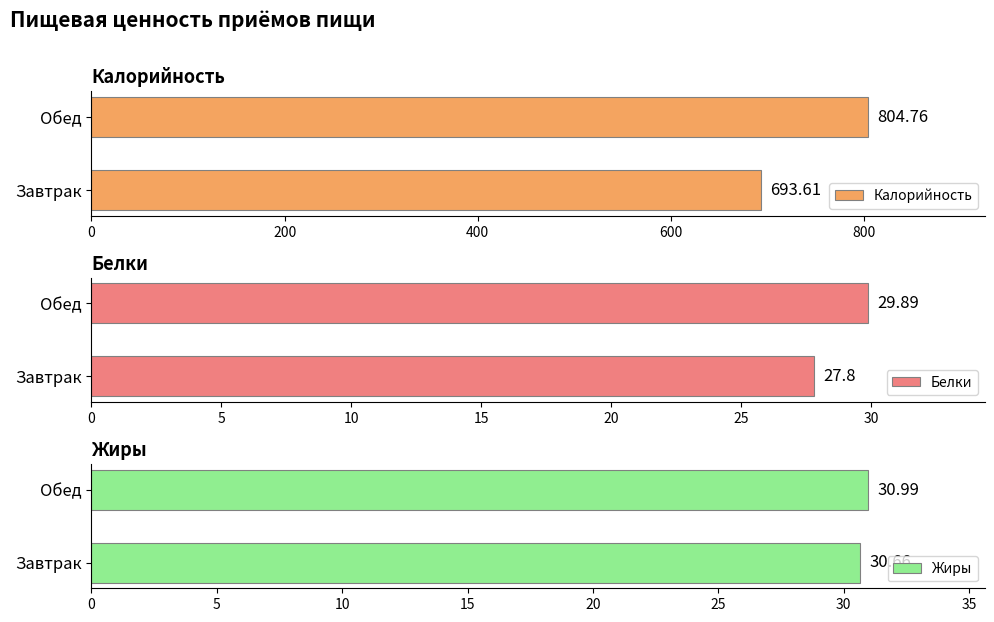

What is the value of the Калорийность bar at the 1st from the left?

693.6